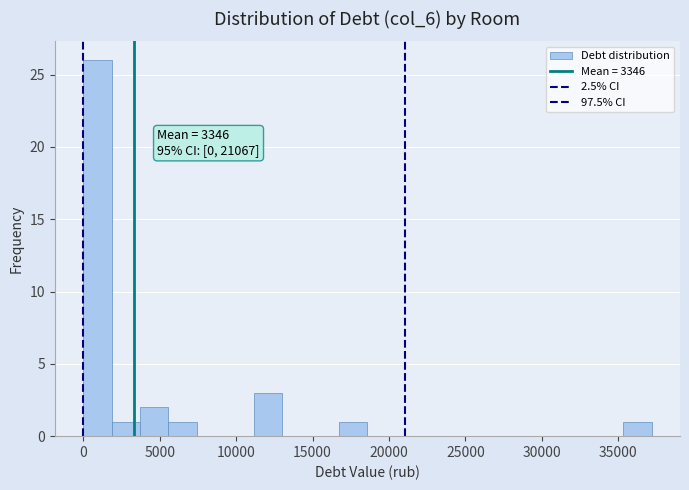

Read against the x-axis, roughly where is the centre of the tallest bar?

1000